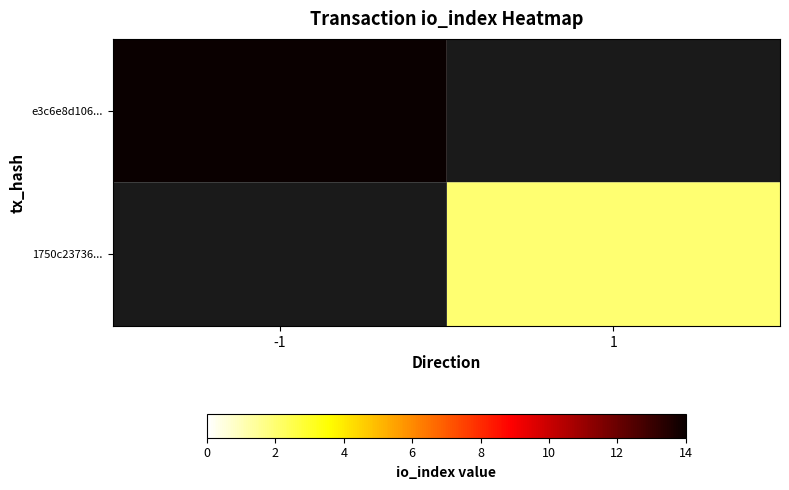

List the labels in order of 1750c23736... value, largest first.

-1, 1